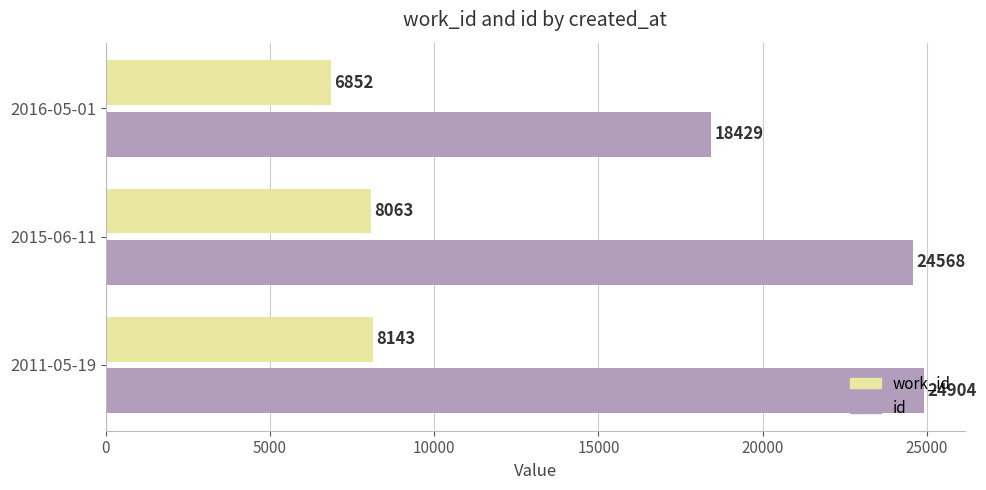

What is the sum of the work_id values at 2016-05-01 and 2015-06-11?

14915